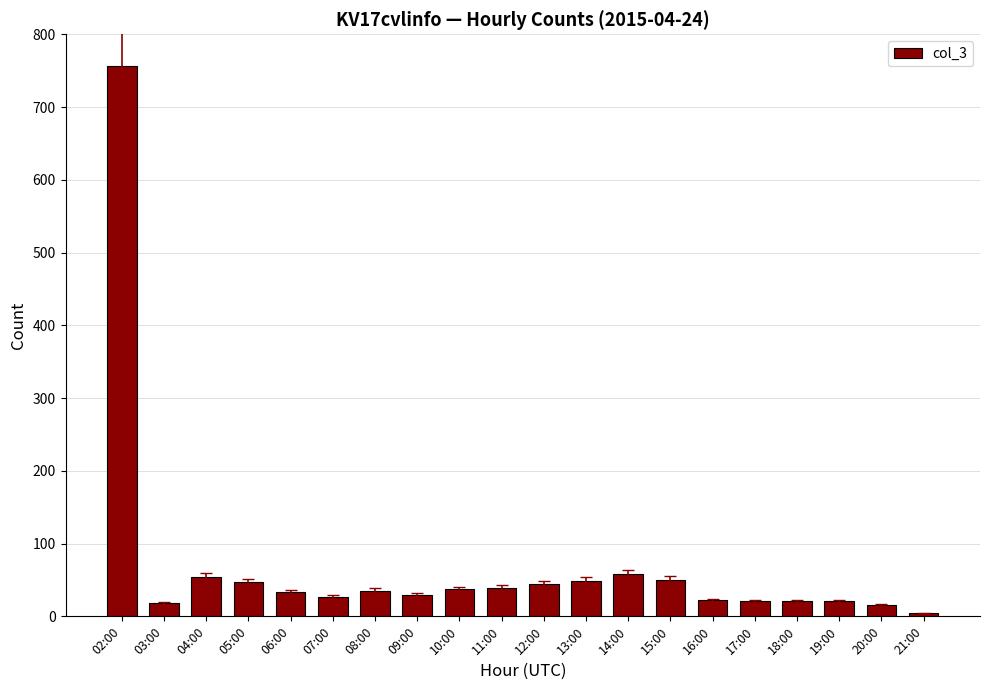

What is the difference between the second highest and second lowest values?

42